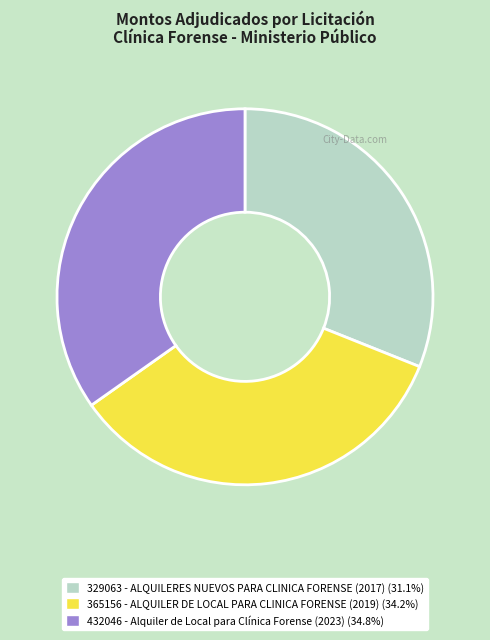

What is the ratio of the value at 329063 - ALQUILERES NUEVOS PARA CLINICA FORENSE (2017) to the value at 432046 - Alquiler de Local para Clínica Forense (2023)?

0.9